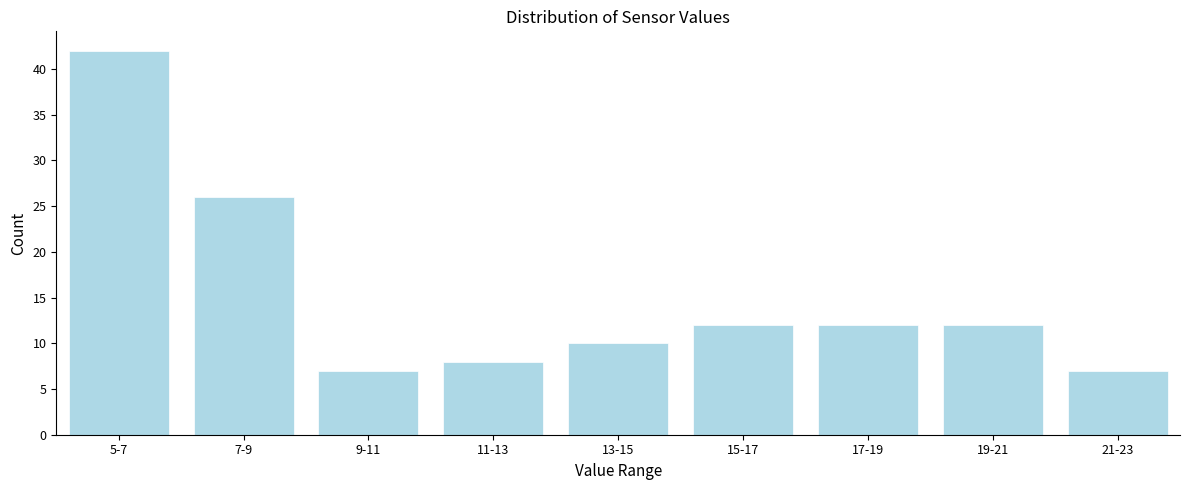

Reading right to left, transcribe all the data shown in this chart.

21-23=7	19-21=12	17-19=12	15-17=12	13-15=10	11-13=8	9-11=7	7-9=26	5-7=42